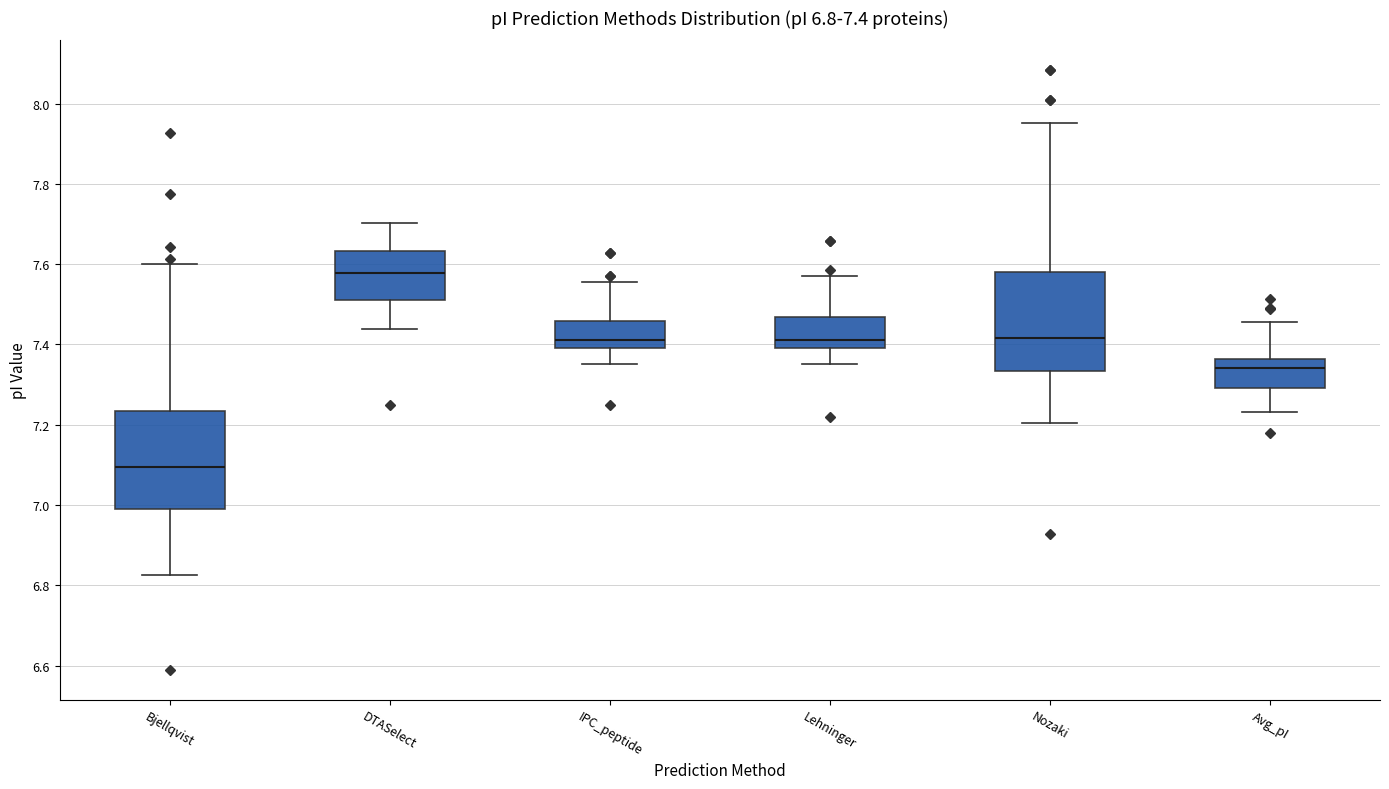

Which box's median line is the lowest?

Bjellqvist